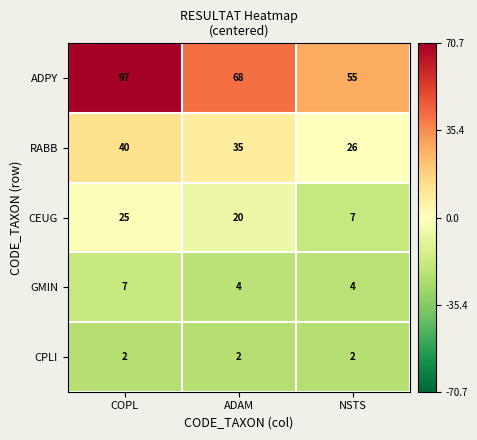

True or false: CPLI has a value of 3 at NSTS.

False